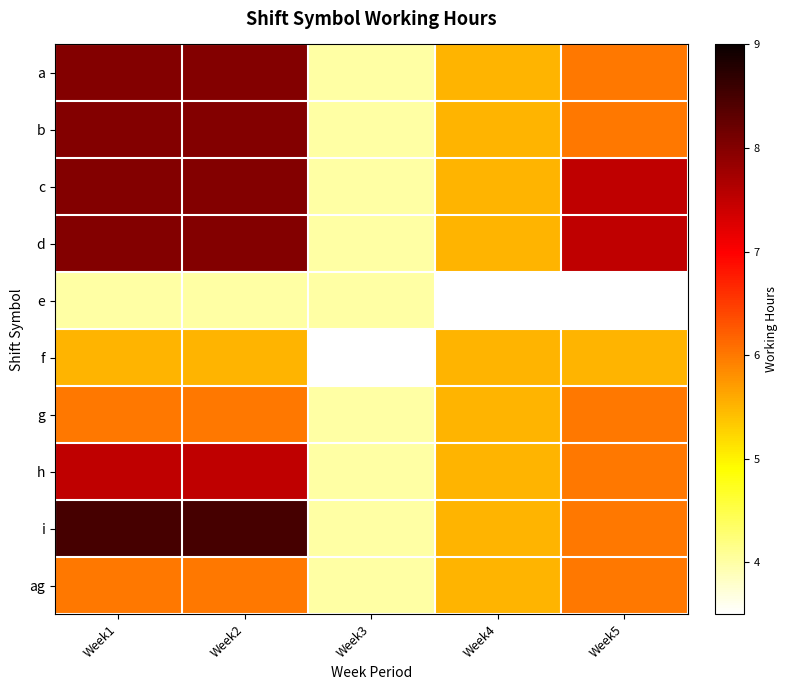

Which label corresponds to the smallest value in the chart?

Week4